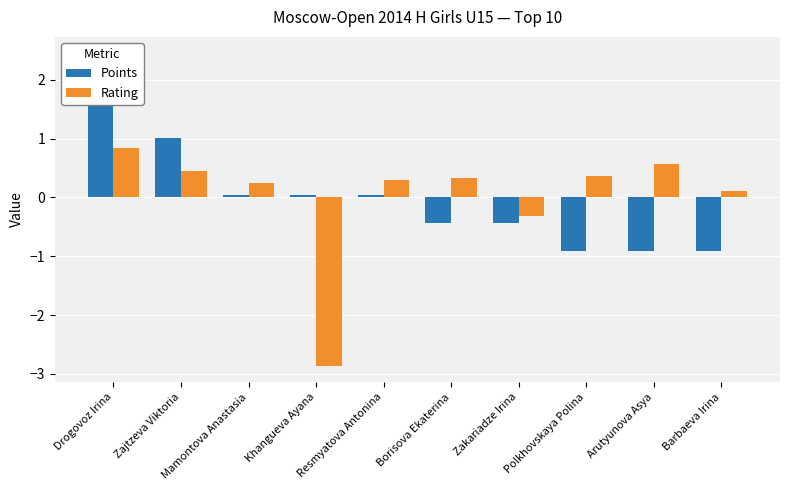

Reading left to right, what are all the values shown in this chart?

Points: 2.5	1.0	0.0	0.0	0.0	-0.4	-0.4	-0.9	-0.9	-0.9
Rating: 0.8	0.5	0.2	-2.9	0.3	0.3	-0.3	0.4	0.6	0.1